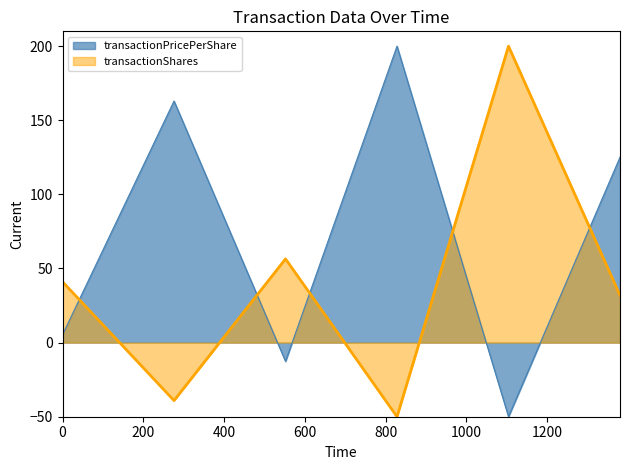

In transactionPricePerShare, how many points are higher than both neighbors (excluding endpoints)?

2